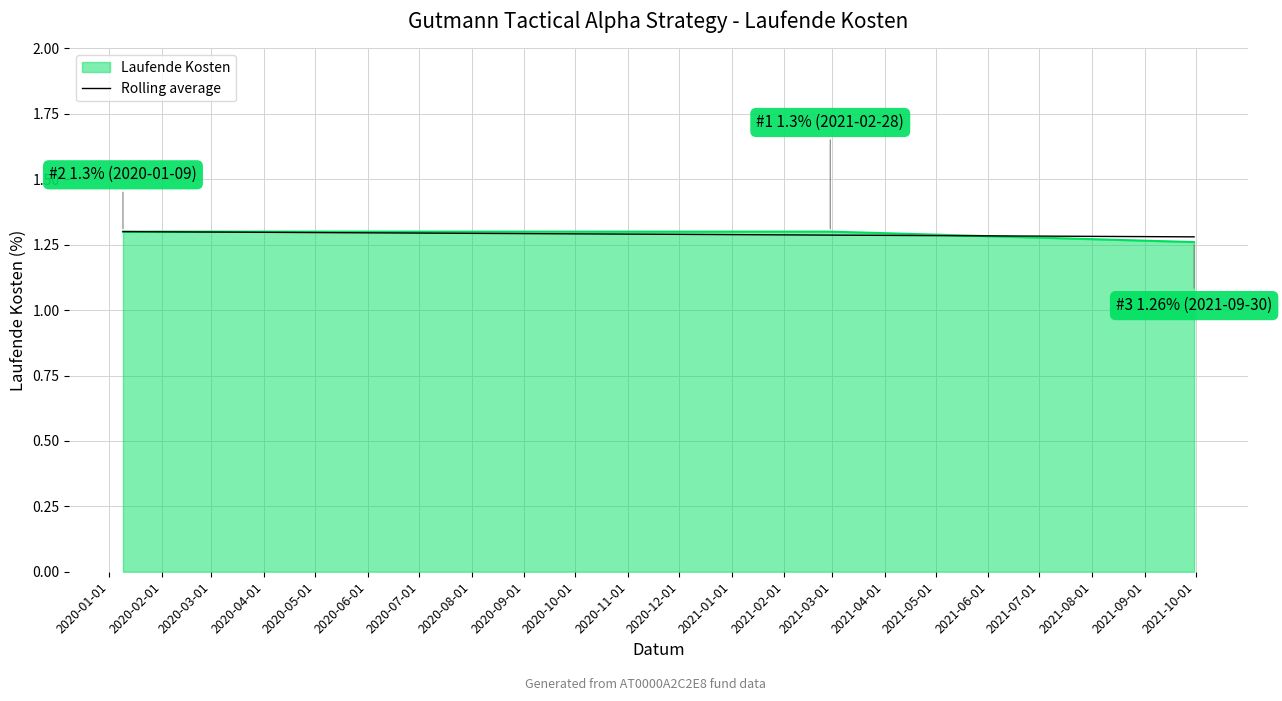

At how many categories does at least one series exceed 1?

3